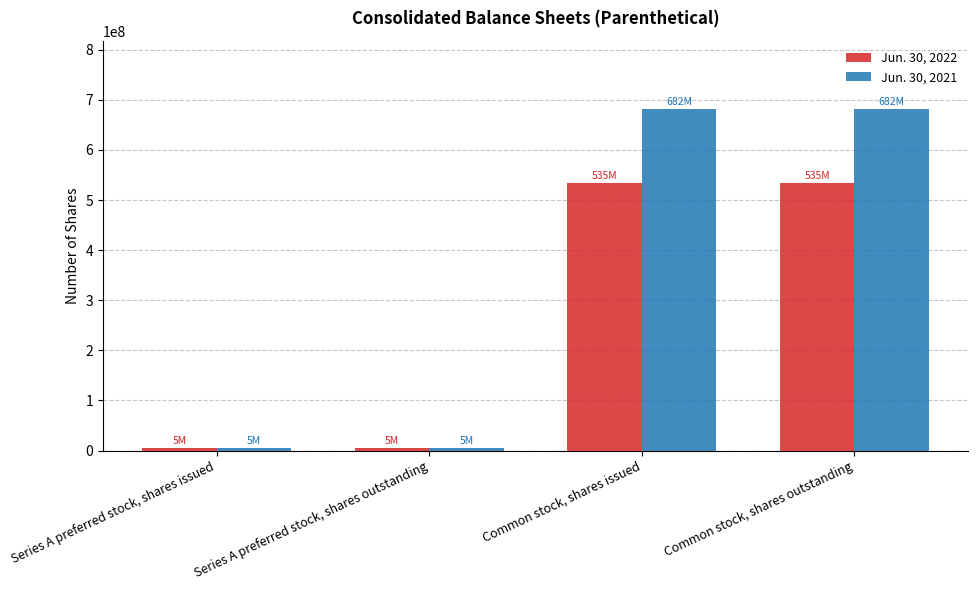

How many bars are there in each group?

2